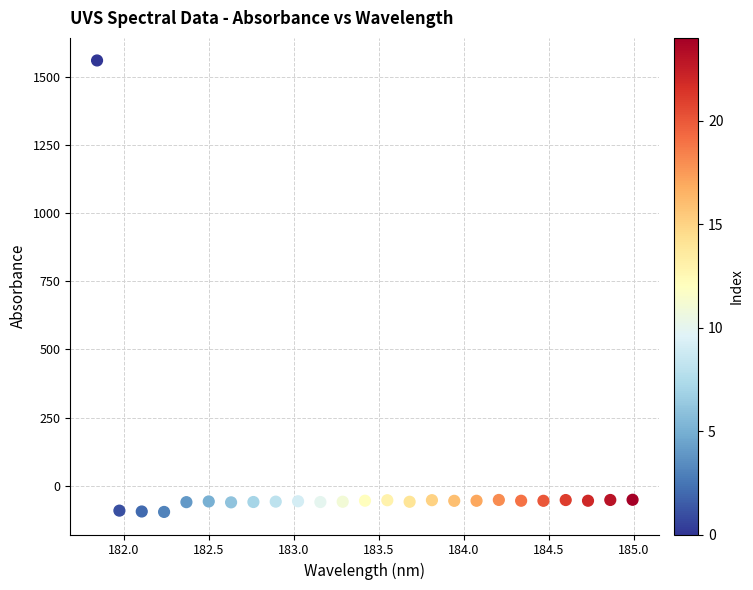

What is the range of X values (max minus min)?

3.1